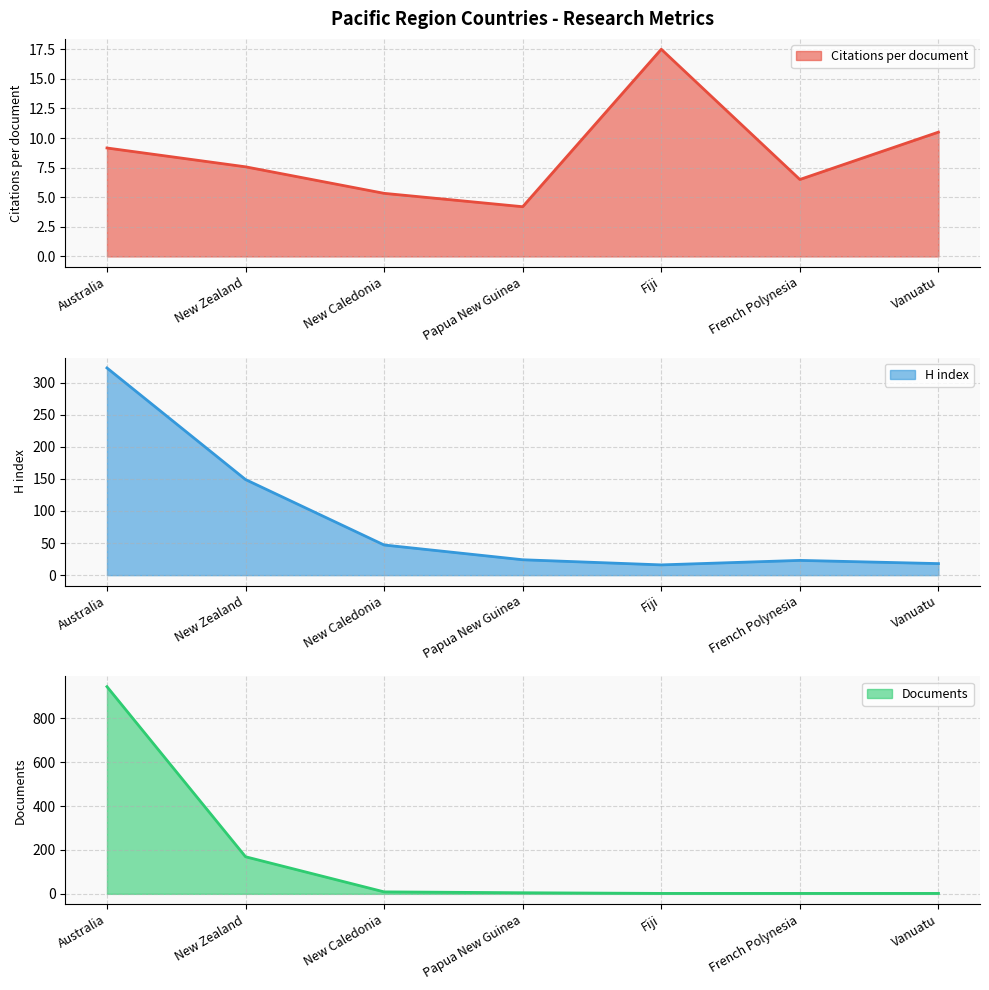

Rank the series by their average value, from lowest to highest.

Citations per document, H index, Documents